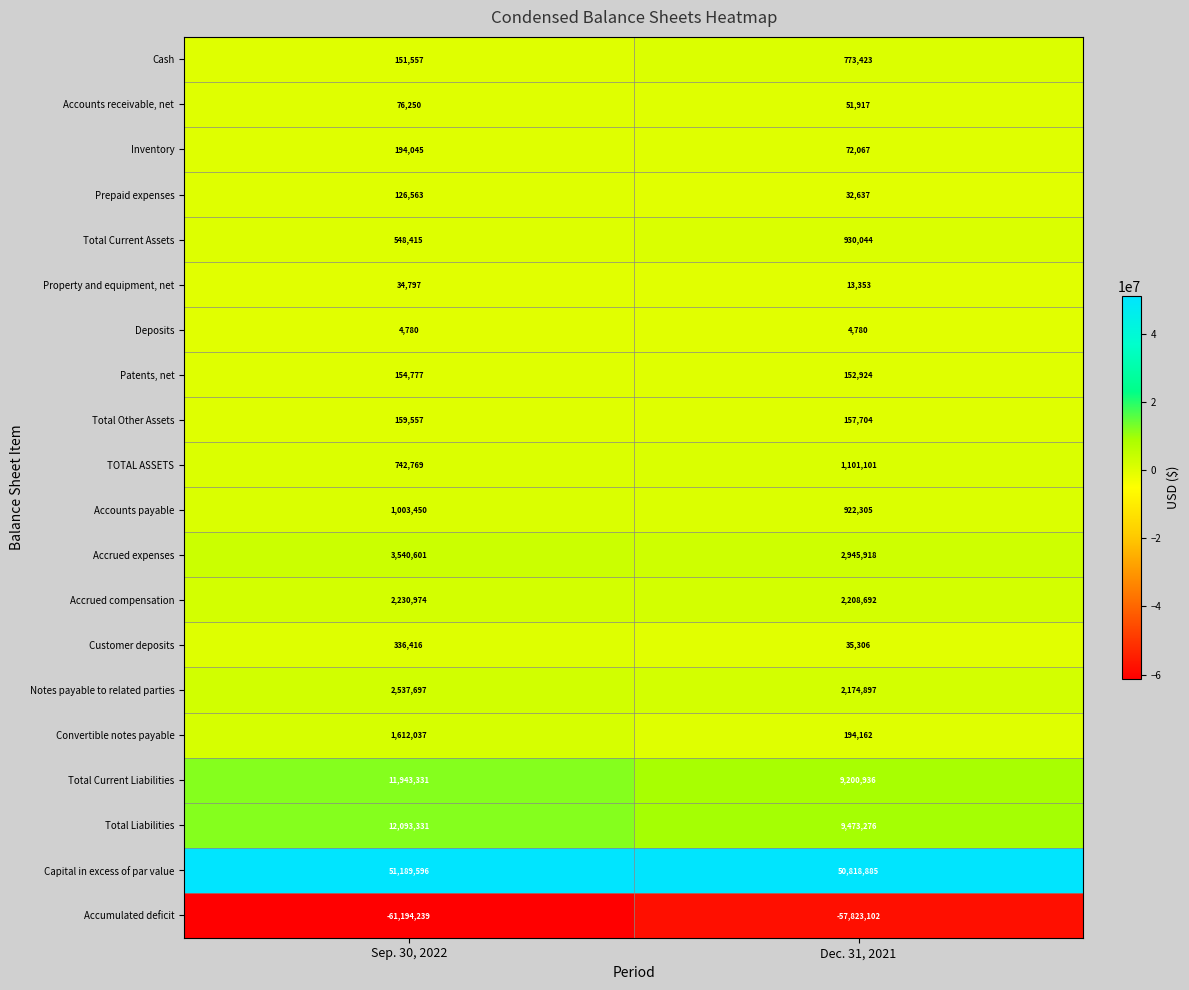

Which series has the widest spread of values?

Accumulated deficit